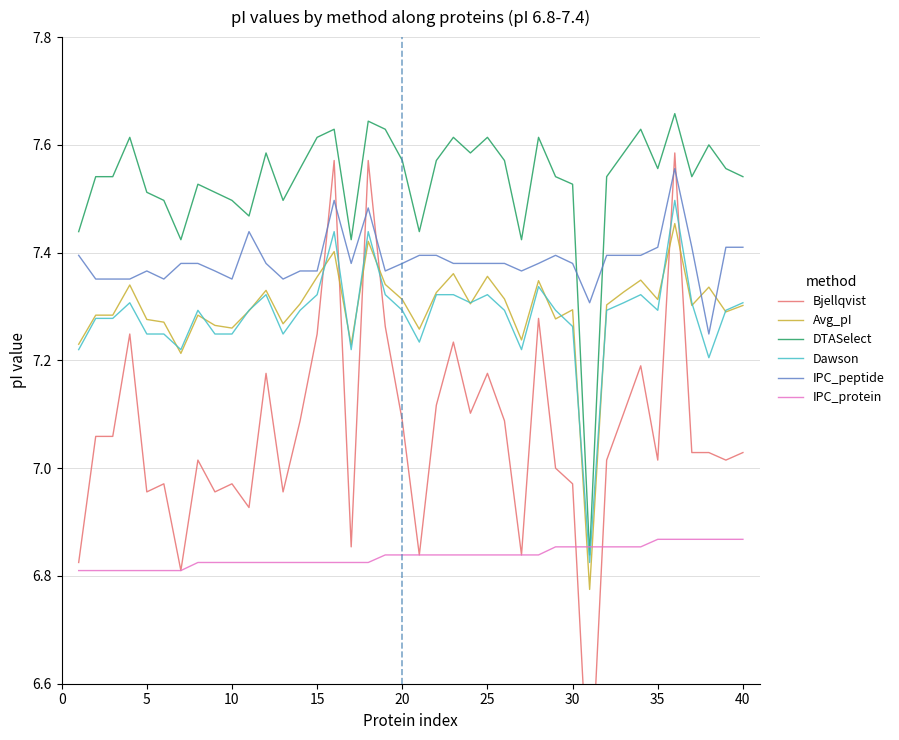

Is the value of Dawson at 25 greater than the value of DTASelect at 10?

No